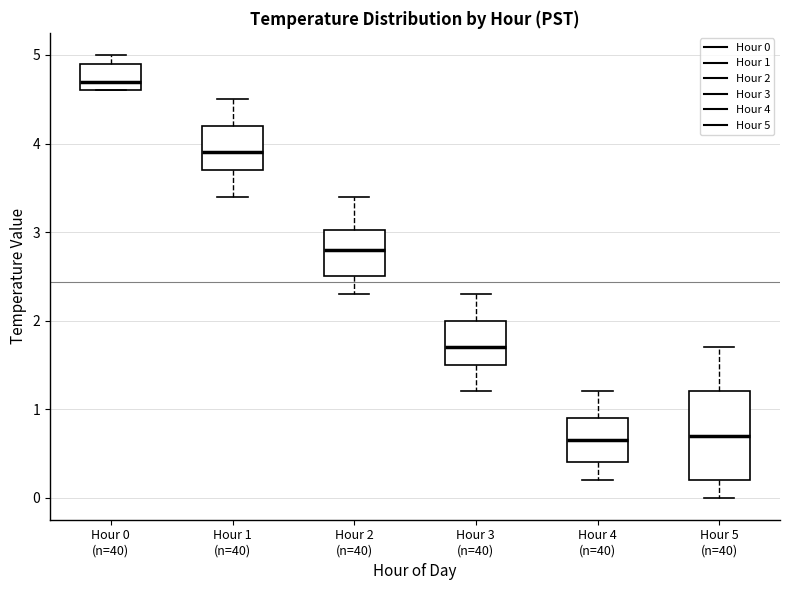

Reading left to right, read every box against the y-axis: the position of its median line, the range the box covers, and the ends of its whiskers. The values are not printed on the chart, so give them approximately, as read against the axis.

Hour 0 (n=40): median 4.7, box 4.6 to 4.9, whiskers 4.6 to 5.0
Hour 1 (n=40): median 3.9, box 3.7 to 4.2, whiskers 3.4 to 4.5
Hour 2 (n=40): median 2.8, box 2.5 to 3.0, whiskers 2.3 to 3.4
Hour 3 (n=40): median 1.7, box 1.5 to 2.0, whiskers 1.2 to 2.3
Hour 4 (n=40): median 0.7, box 0.4 to 0.9, whiskers 0.2 to 1.2
Hour 5 (n=40): median 0.7, box 0.2 to 1.2, whiskers 0.0 to 1.7